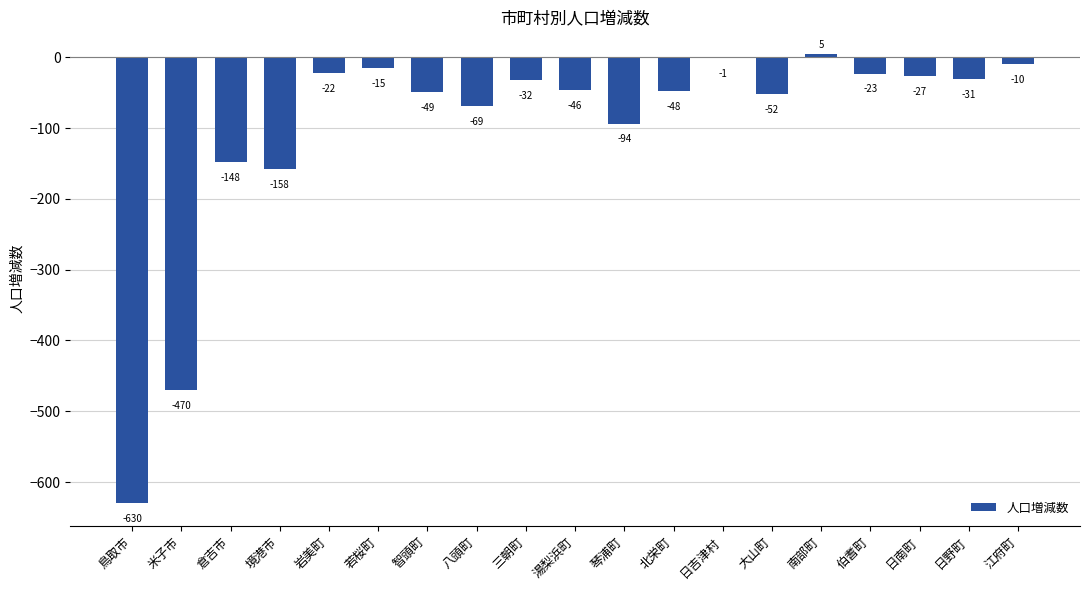

What is the sum of the values at 琴浦町 and 北栄町?

-142